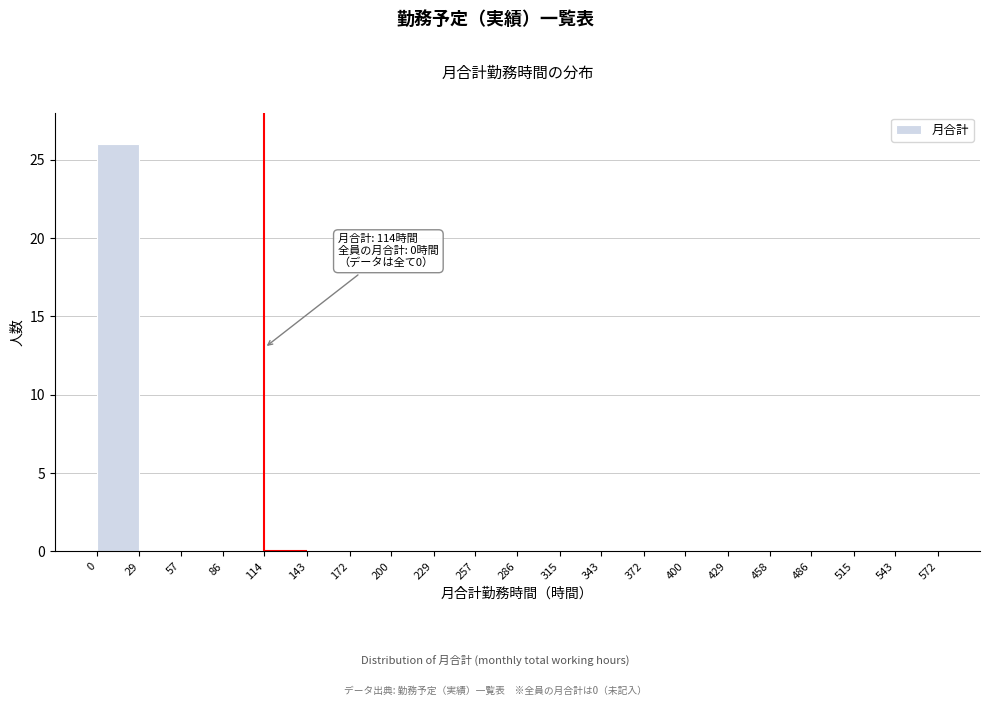

Over which range of the x-axis is the bar tallest?

0 to 29